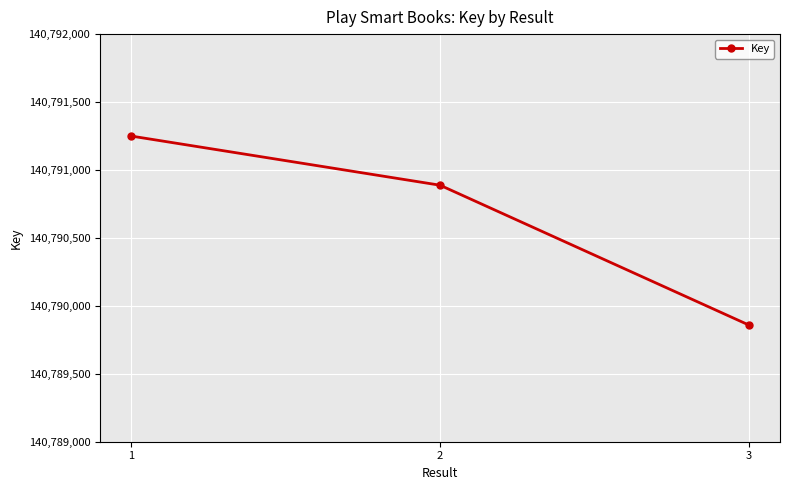

How many lines are shown in the chart?

1